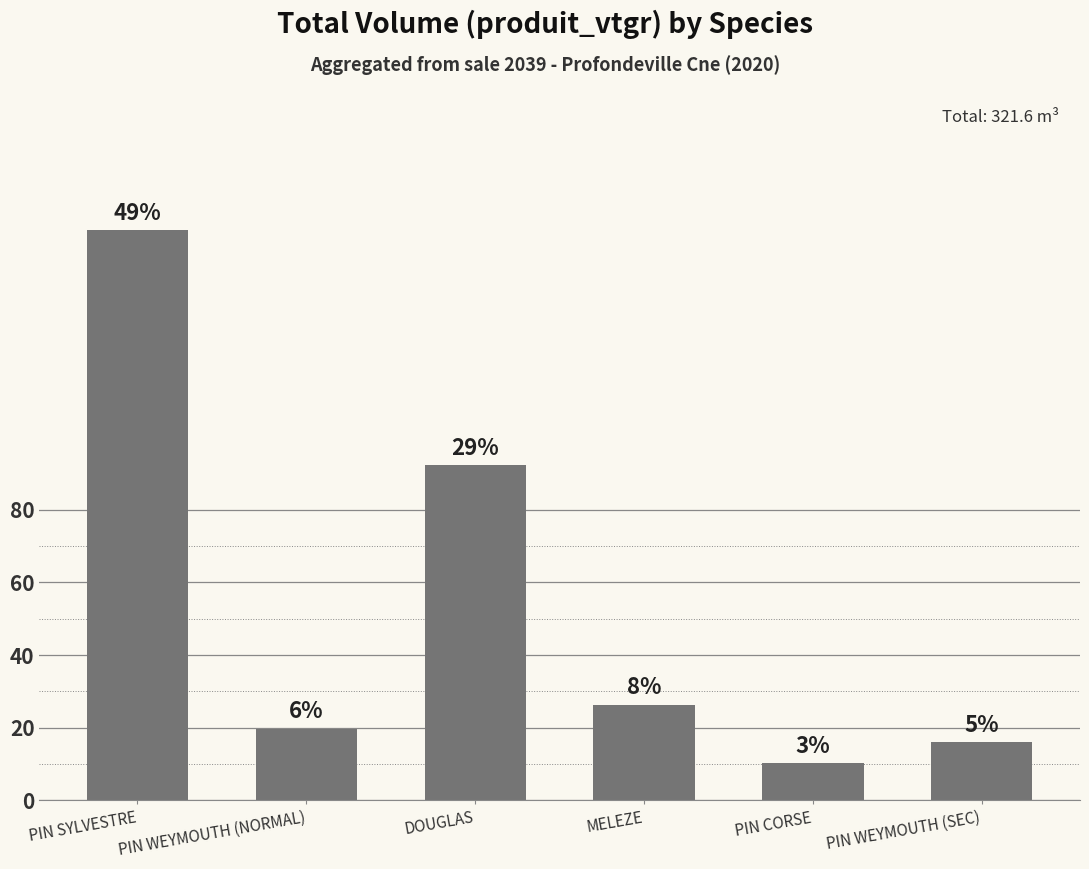

What value does the data have at PIN WEYMOUTH (NORMAL)?

19.8